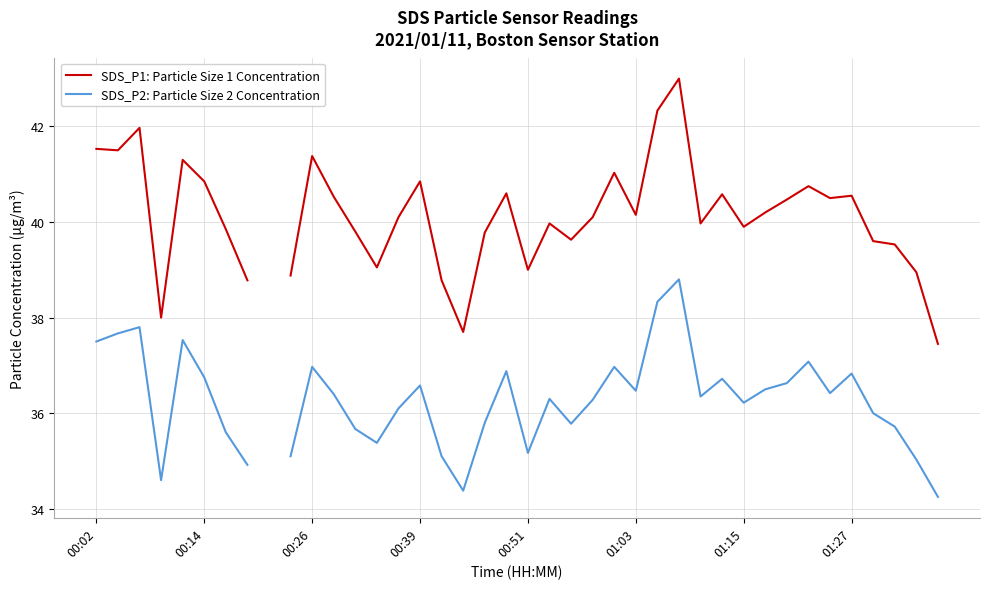

How many series are shown in this chart?

2